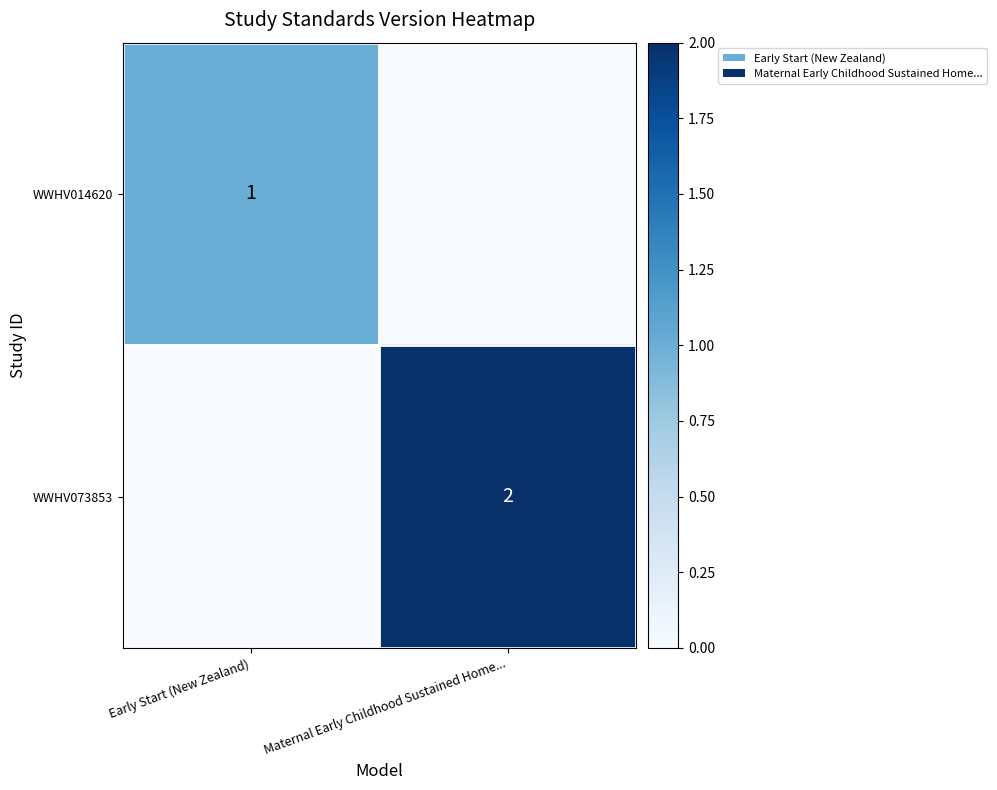

Which category has the highest value across all series?

Maternal Early Childhood Sustained Home...